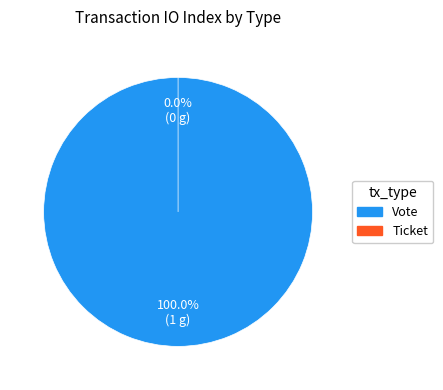

Count the number of slices in the pie.

2